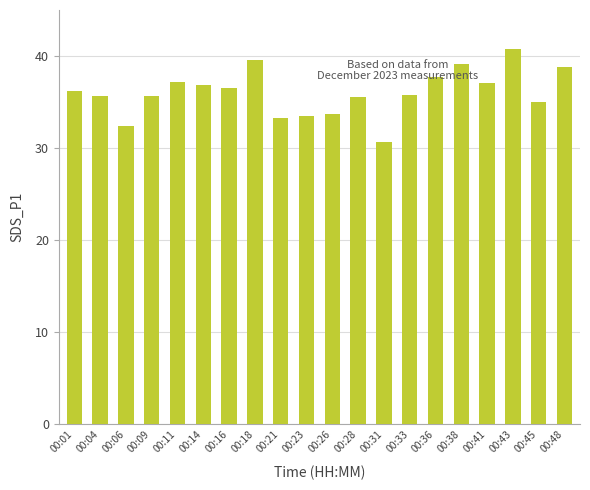

What is the change in value from 00:26 to 00:28?

+1.8